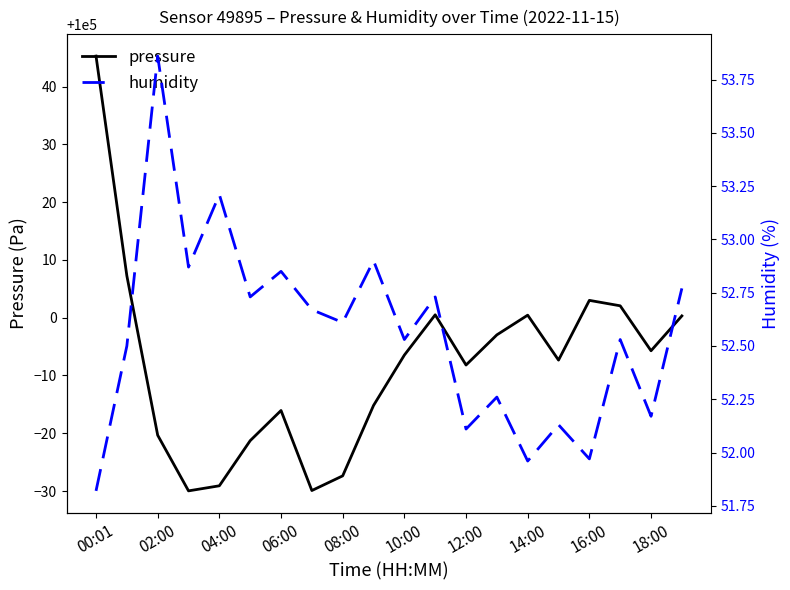

What is the value of the pressure point at the 17th from the left?

100003.0